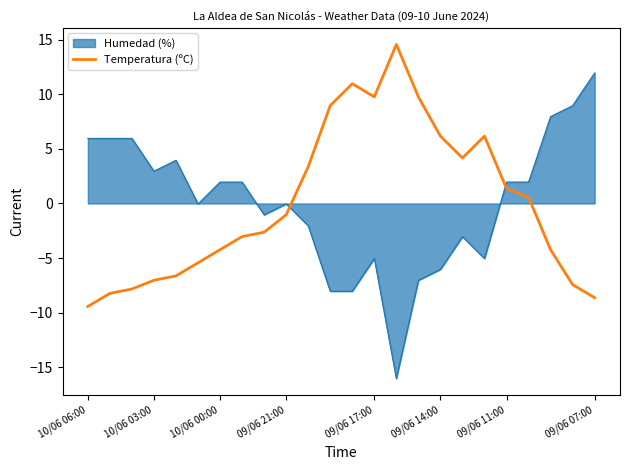

After their last crossing, which series has the higher values: Temperatura (ºC) or Humedad (%)?

Humedad (%)